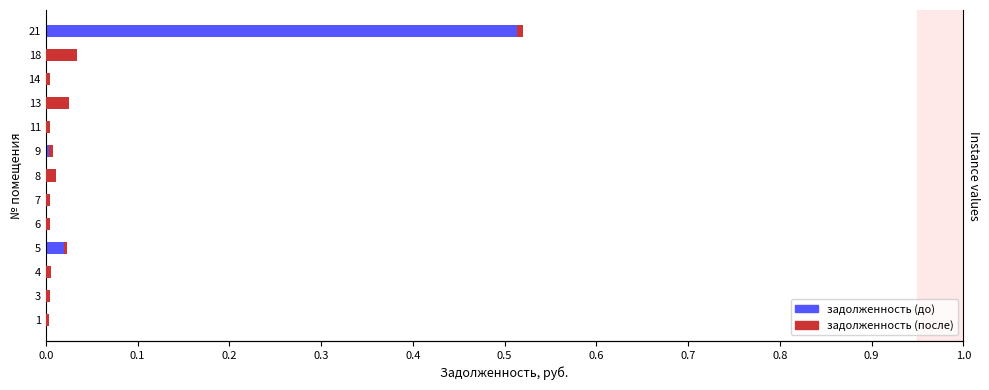

What is the greatest value displayed?

0.5